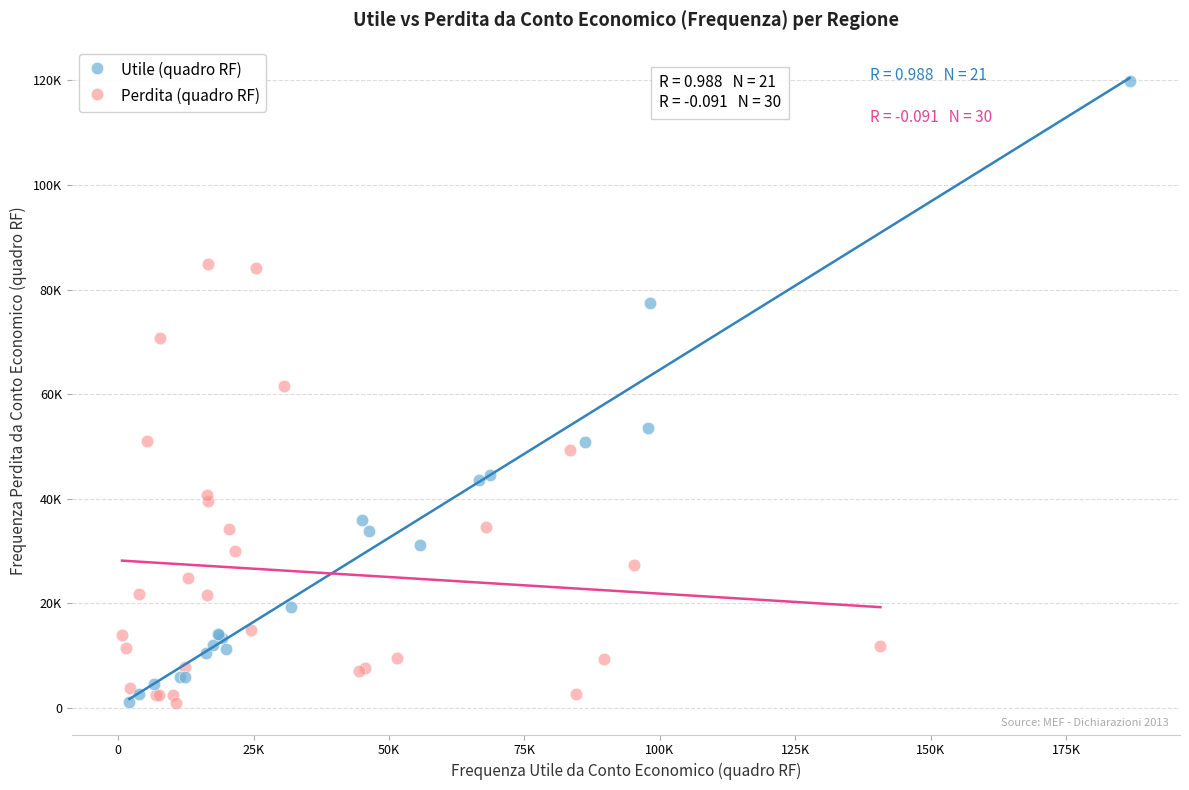

What are all the series names shown in the legend?

Utile (quadro RF), Perdita (quadro RF)